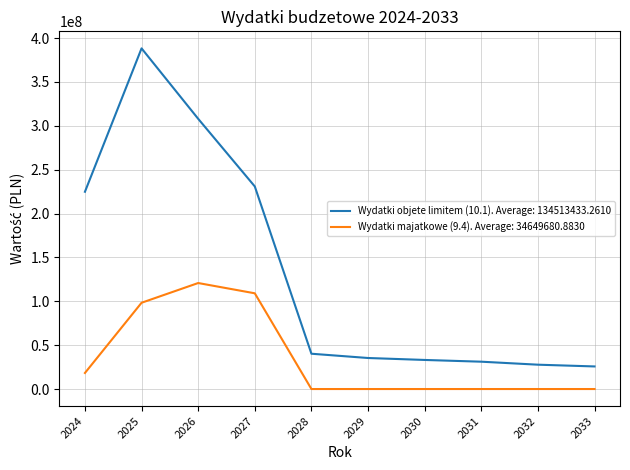

List the series in order of their peak value, highest first.

Wydatki objetе limitem (10.1). Average: 134513433.2610, Wydatki majatkowe (9.4). Average: 34649680.8830